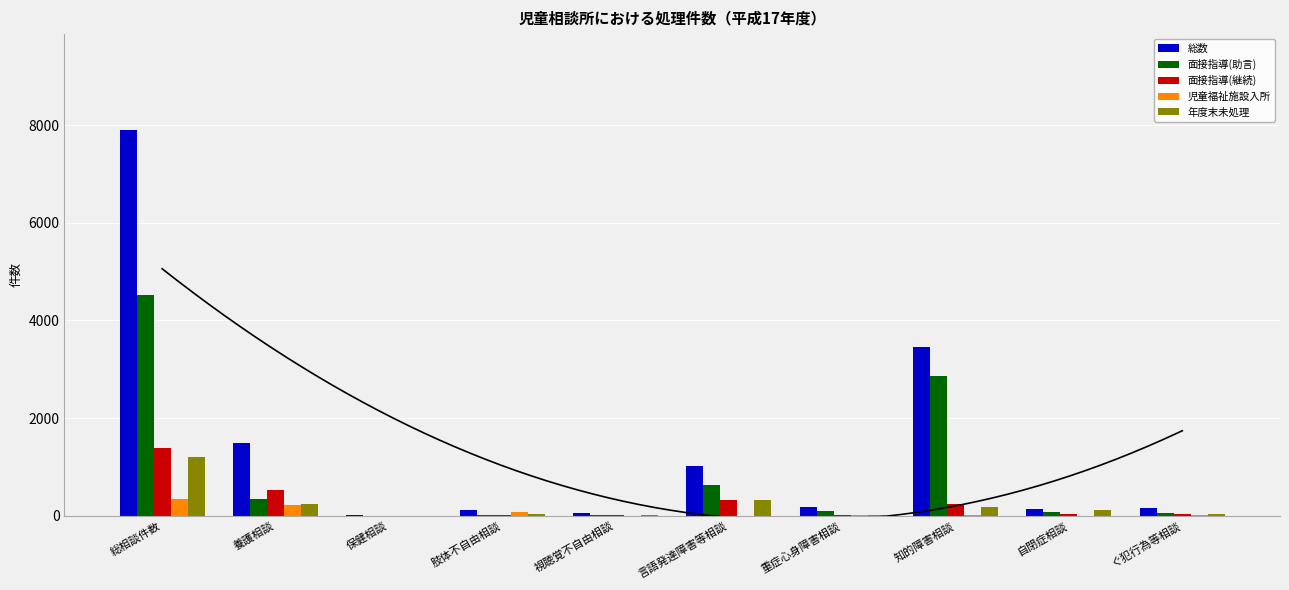

The value of 児童福祉施設入所 at 保健相談 is 1. True or false?

True